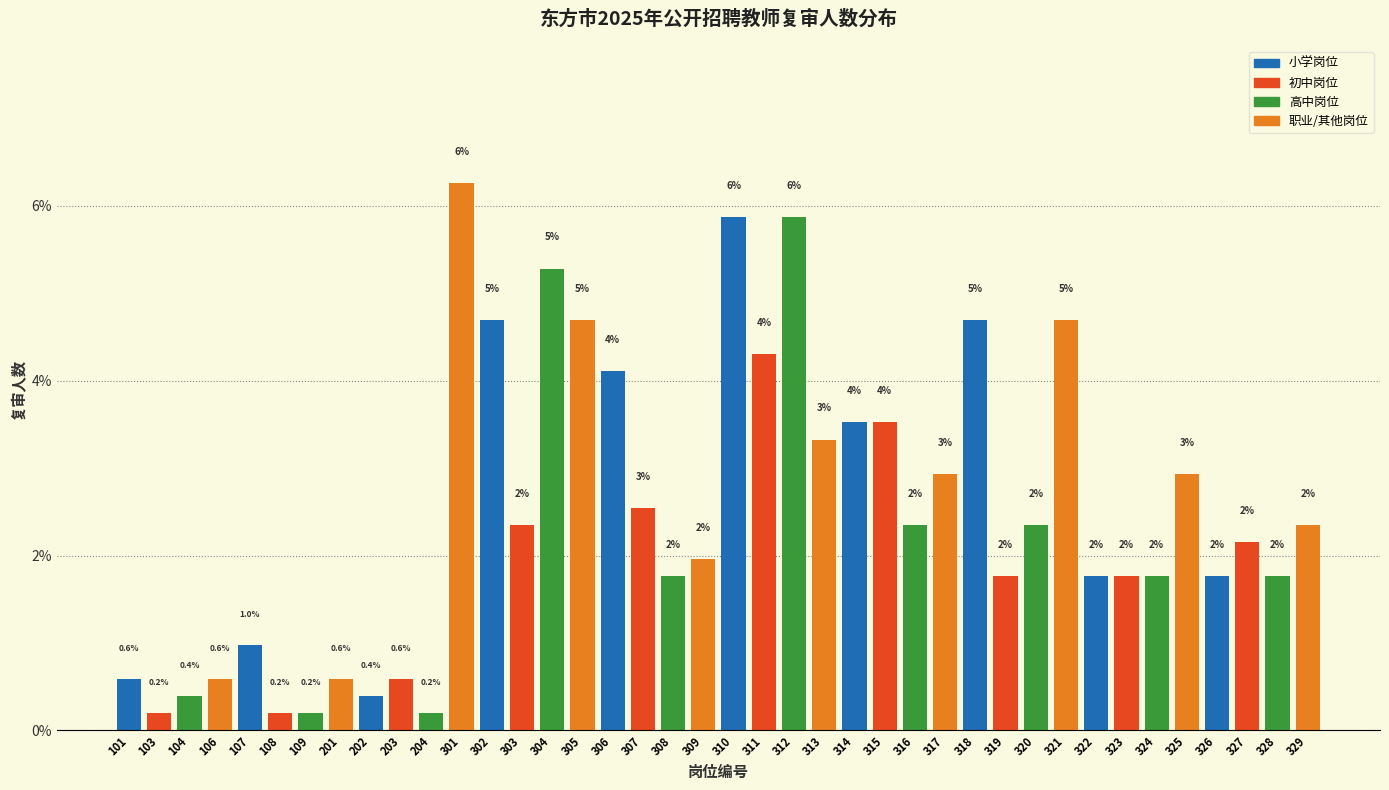

What is the value of the 29th bar from the left?

4.7